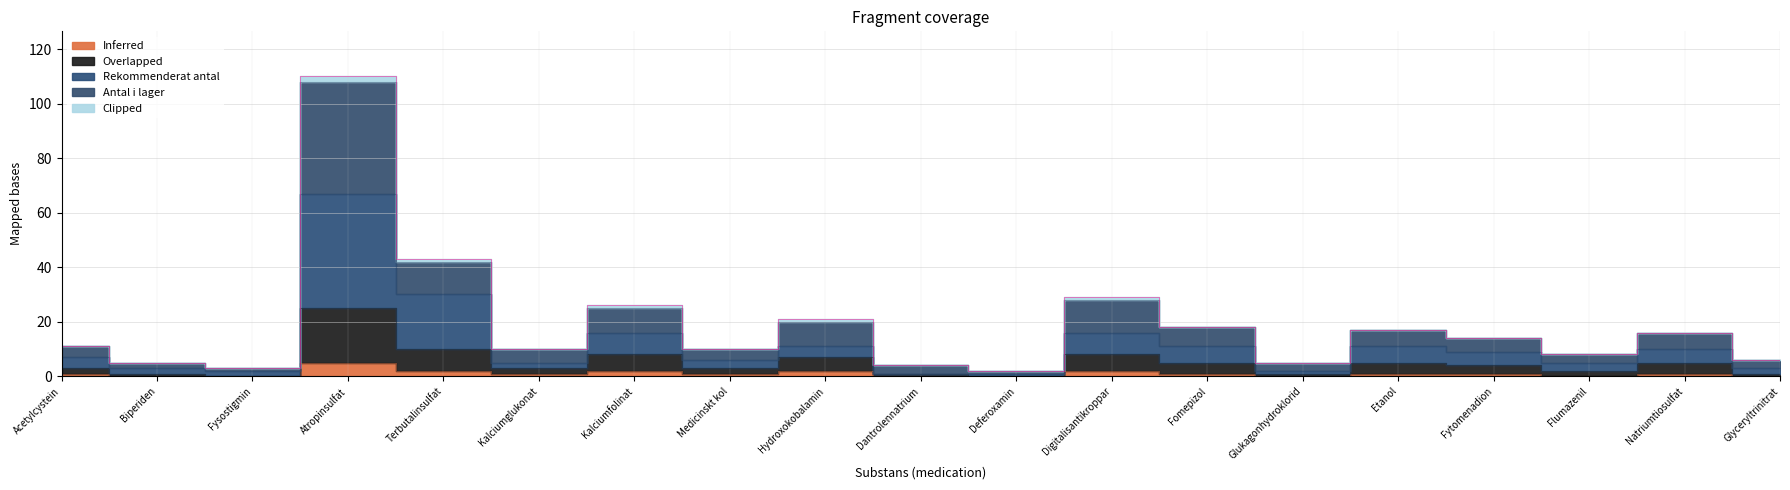

How many values in Inferred are above zero?

12